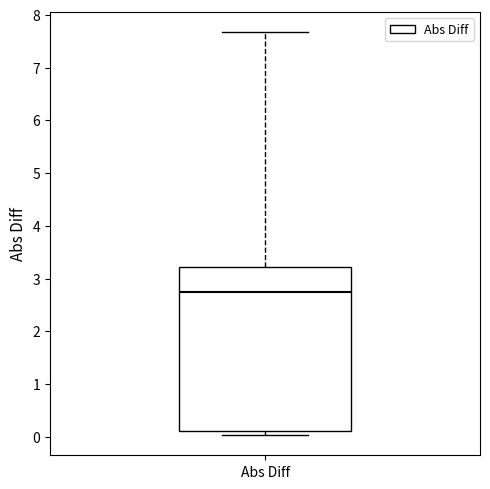

Read this box plot against the y-axis: the position of the median line, the range covered by the box, and the ends of both whiskers. The values are not printed on the chart, so give them approximately, as read against the axis.

median 2.8, box 0.1 to 3.2, whiskers 0.0 to 7.7